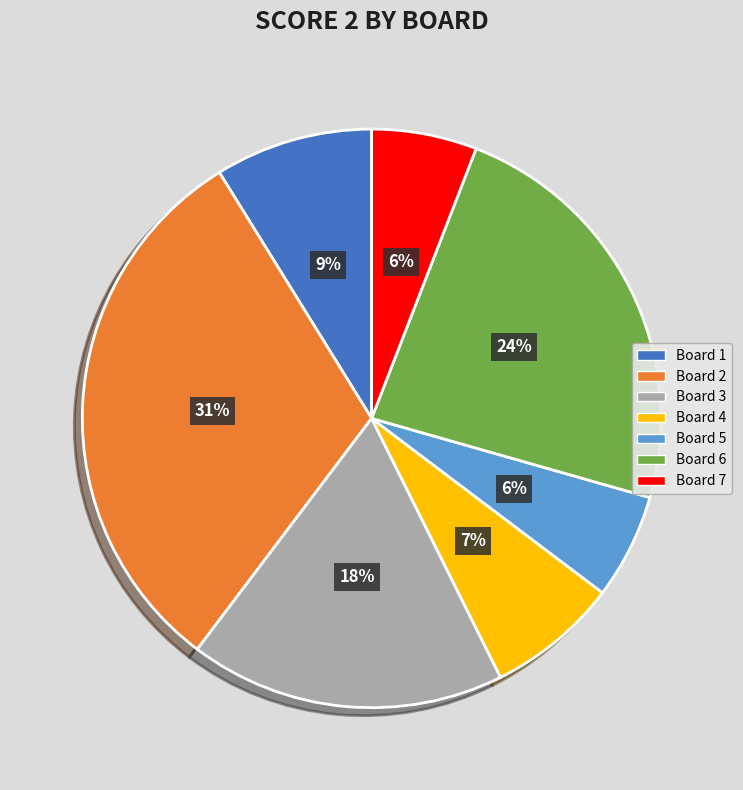

Combined, do Board 5 and Board 4 account for over 50%?

No